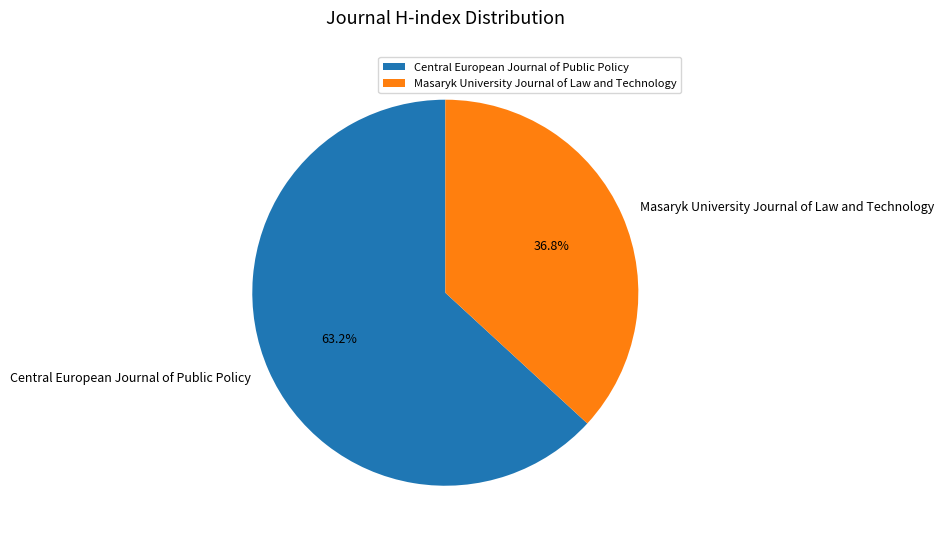

Which category accounts for the majority?

Central European Journal of Public Policy